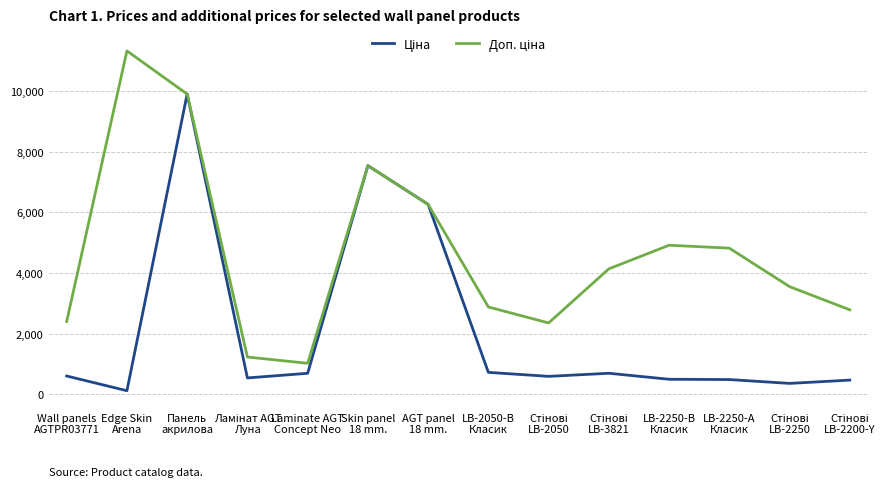

What is the greatest value displayed?

11334.0